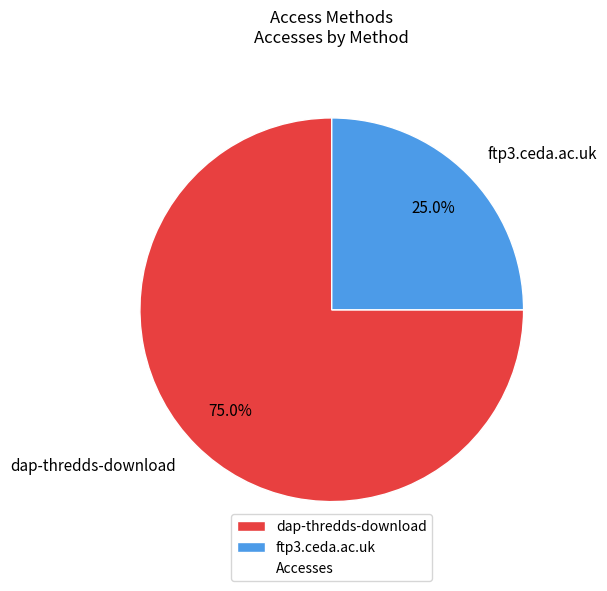

Between ftp3.ceda.ac.uk and dap-thredds-download, which is larger?

dap-thredds-download